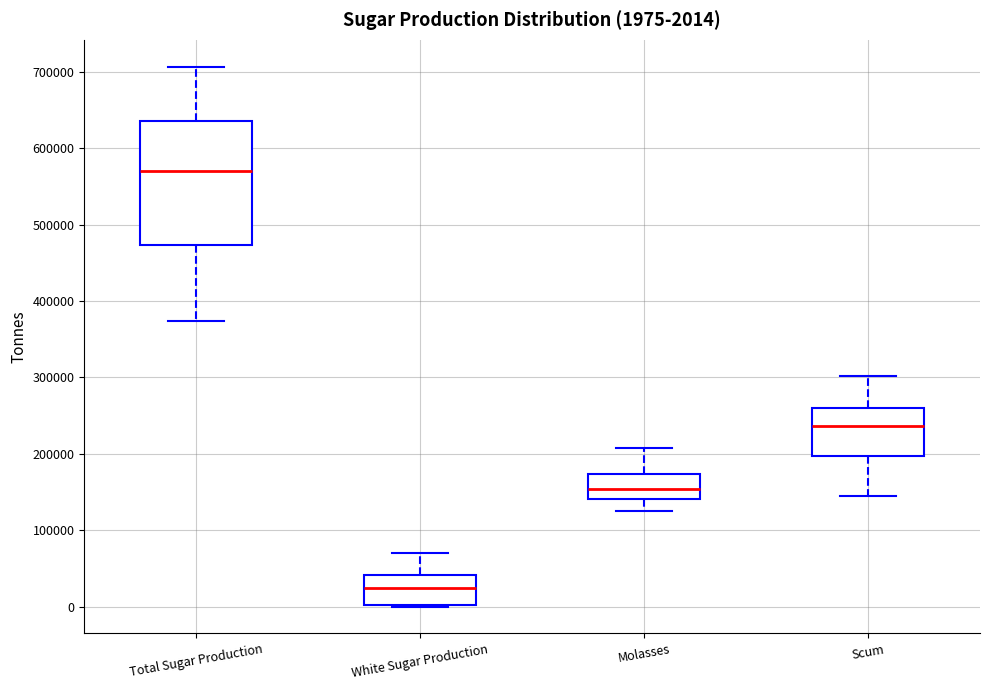

Which box has the lowest median line?

White Sugar Production